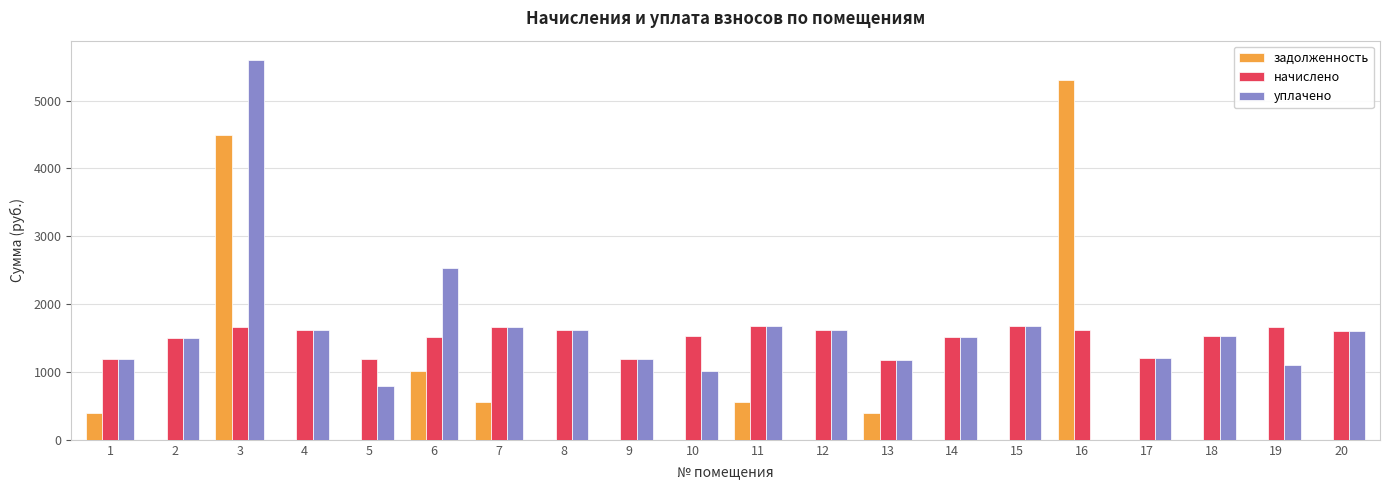

How many groups of bars are there?

20